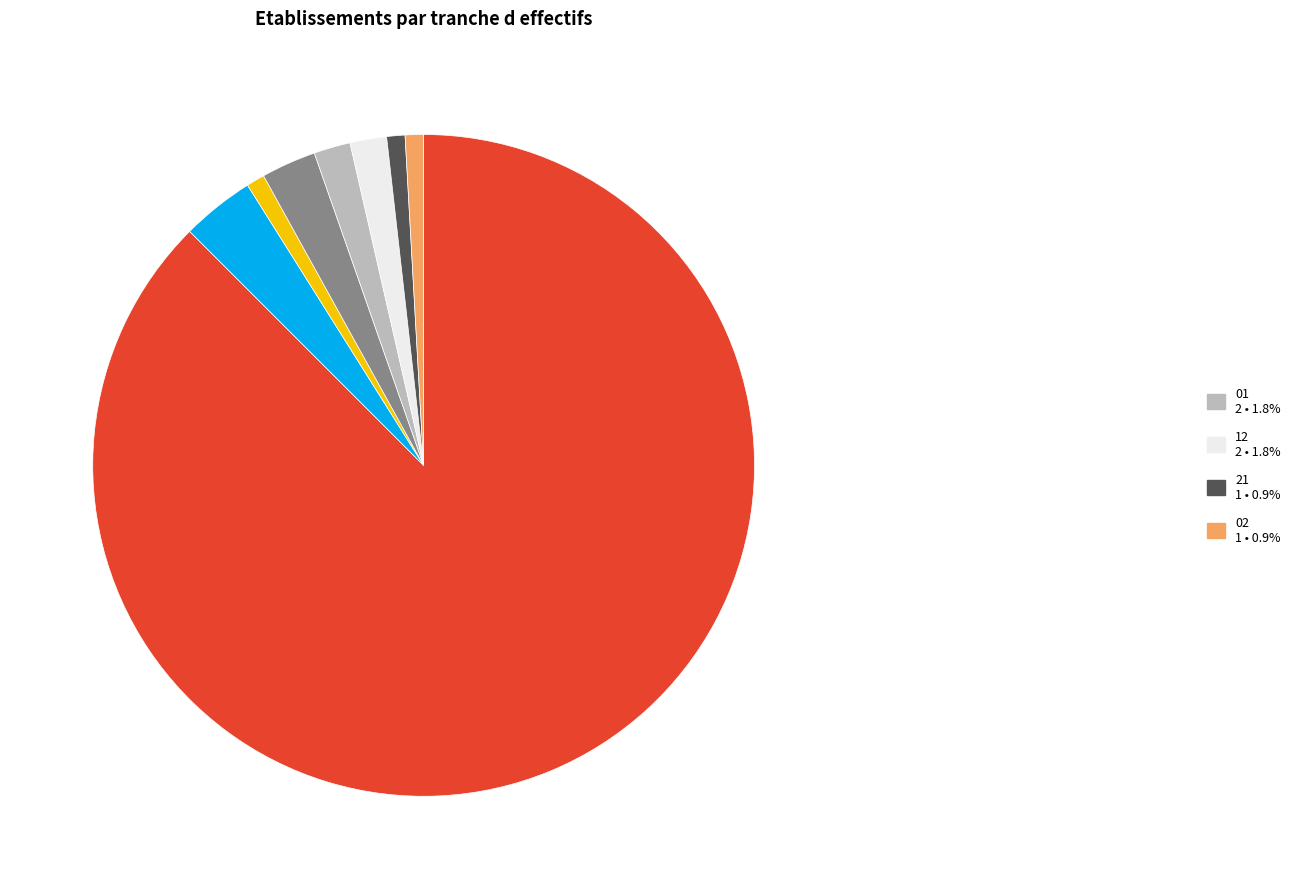

Is there any slice that represents more than half of the pie?

Yes